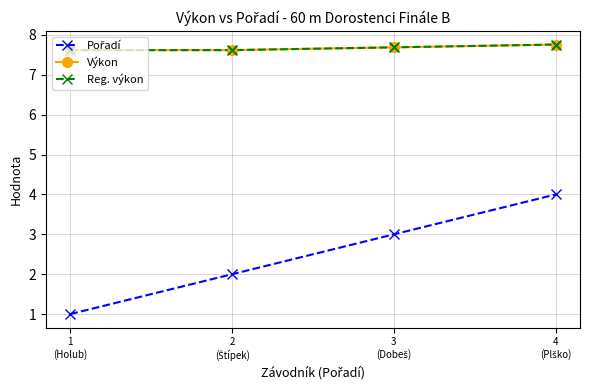

Does the chart have visible grid lines?

Yes